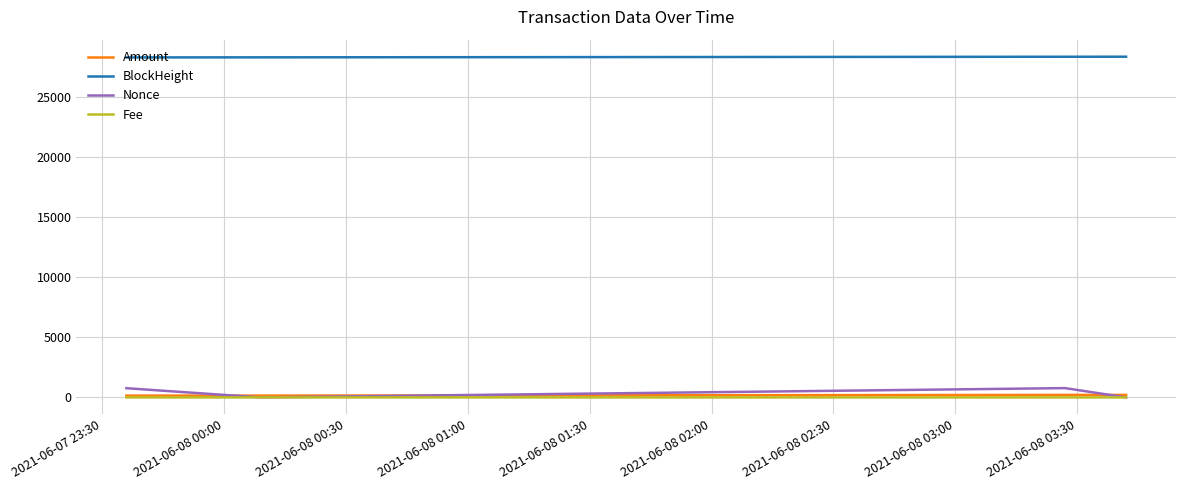

True or false: Amount and BlockHeight intersect in this chart.

False